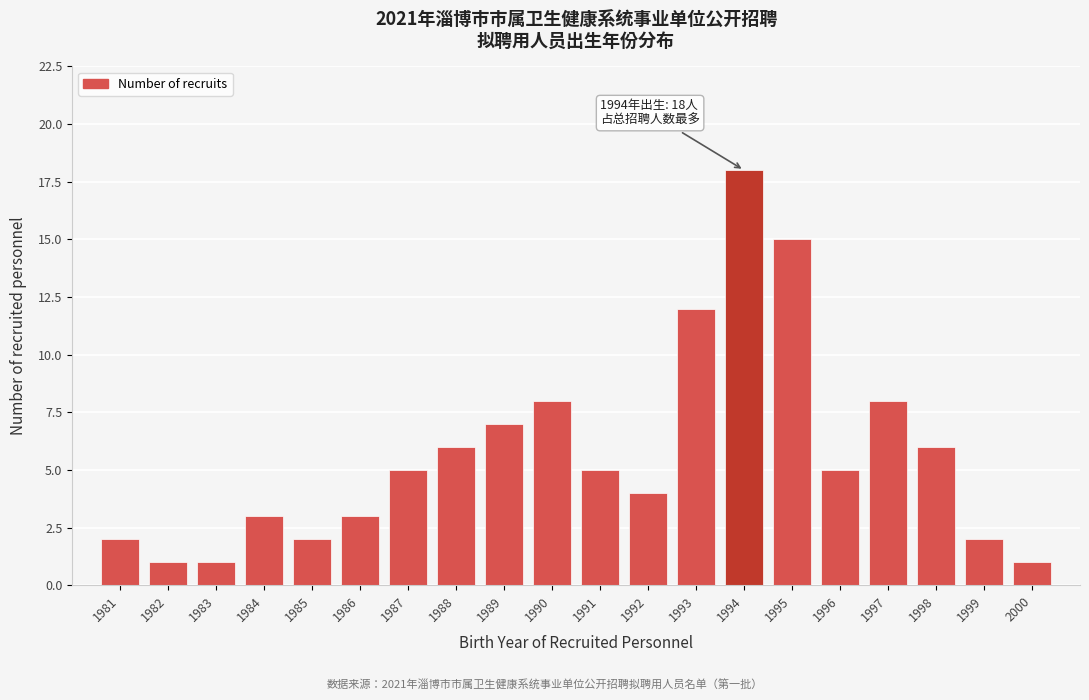

Reading left to right, transcribe all the data shown in this chart.

2	1	1	3	2	3	5	6	7	8	5	4	12	18	15	5	8	6	2	1